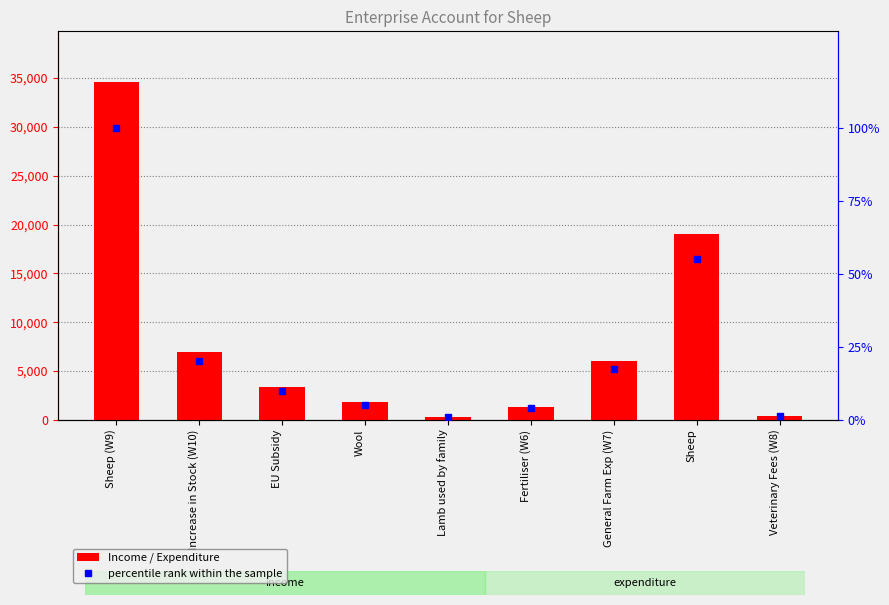

True or false: percentile rank within the sample has a value of 9.8 at EU Subsidy.

True